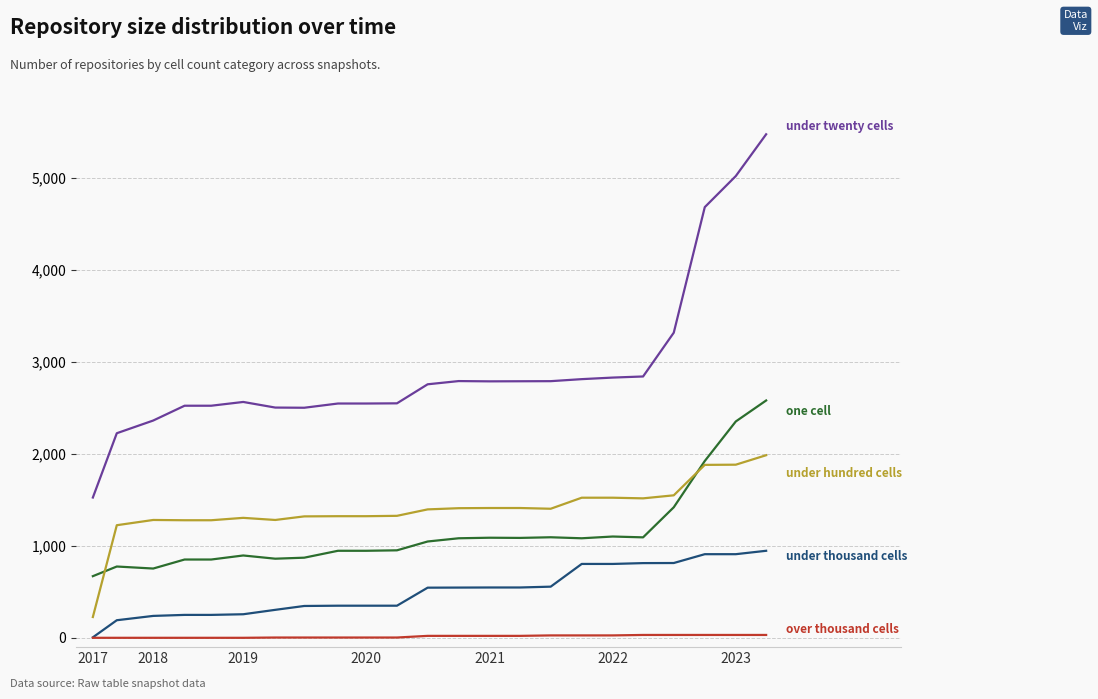

What is the greatest value displayed?

5474